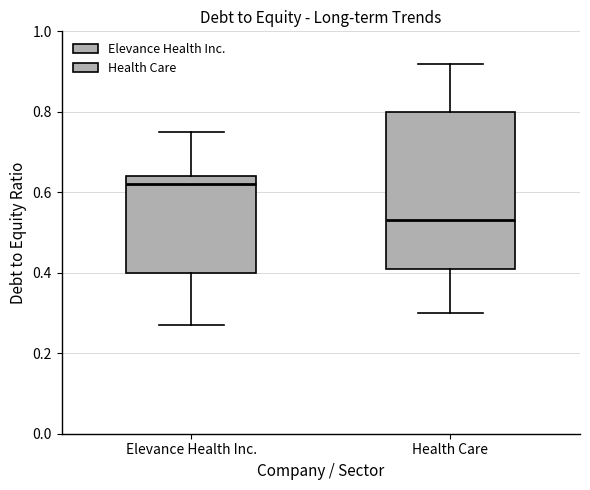

Reading left to right, read every box against the y-axis: the position of its median line, the range the box covers, and the ends of its whiskers. The values are not printed on the chart, so give them approximately, as read against the axis.

Elevance Health Inc.: median 0.62, box 0.40 to 0.64, whiskers 0.28 to 0.76
Health Care: median 0.54, box 0.42 to 0.80, whiskers 0.30 to 0.92